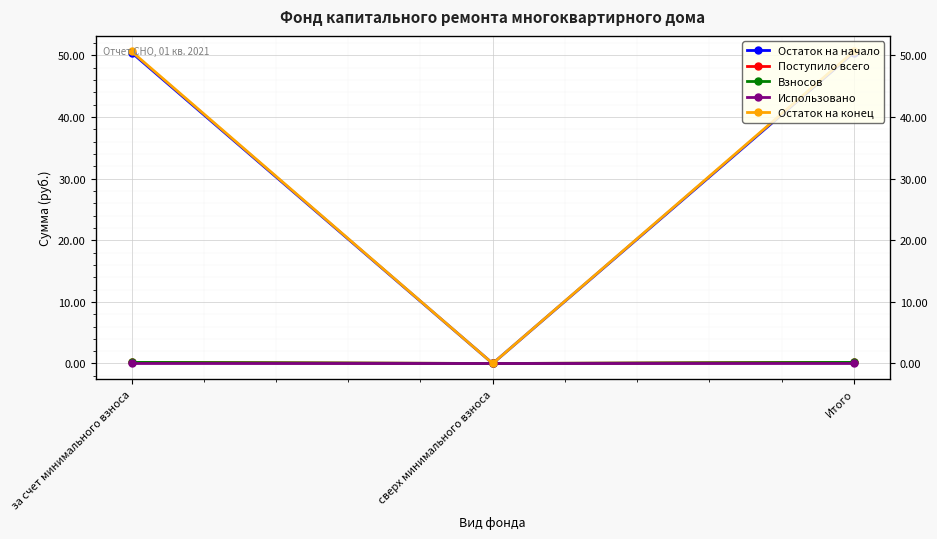

List the series in order of their peak value, highest first.

Остаток на конец, Остаток на начало, Поступило всего, Взносов, Использовано